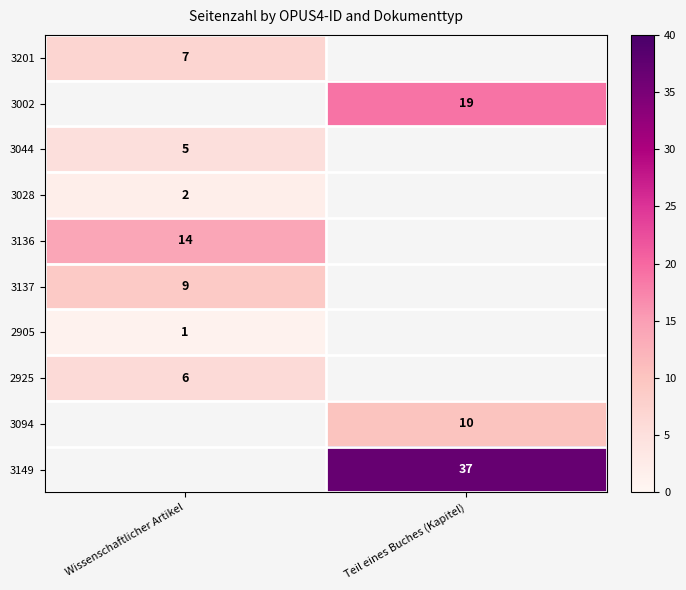

Is it true that 3149 equals 37 at Teil eines Buches (Kapitel)?

True